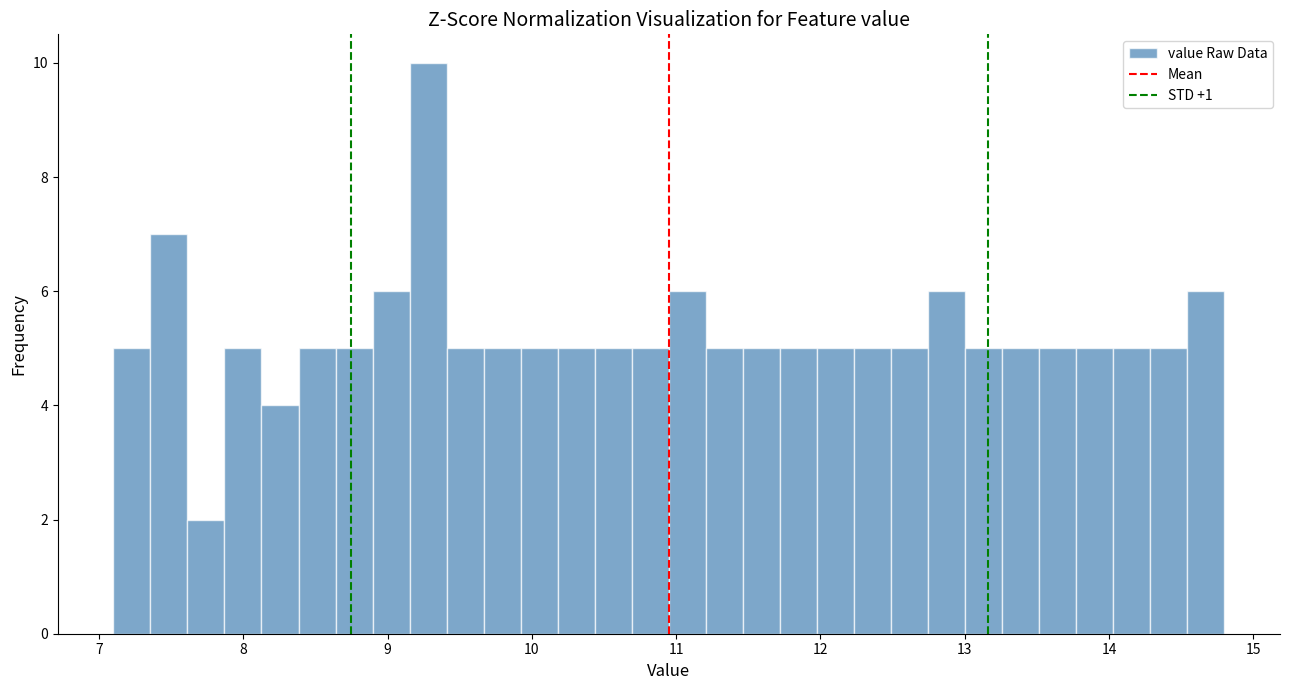

Read against the x-axis, roughly where is the centre of the tallest bar?

9.3